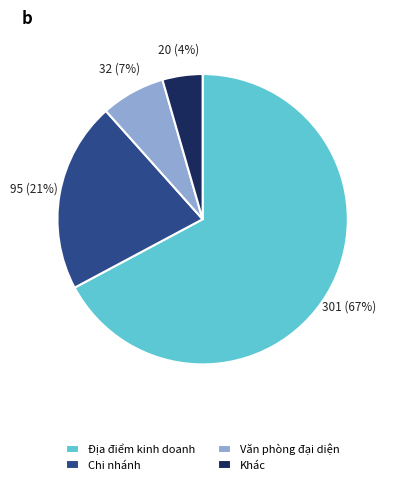

What percentage is the Khác slice, to the nearest percent?

4%